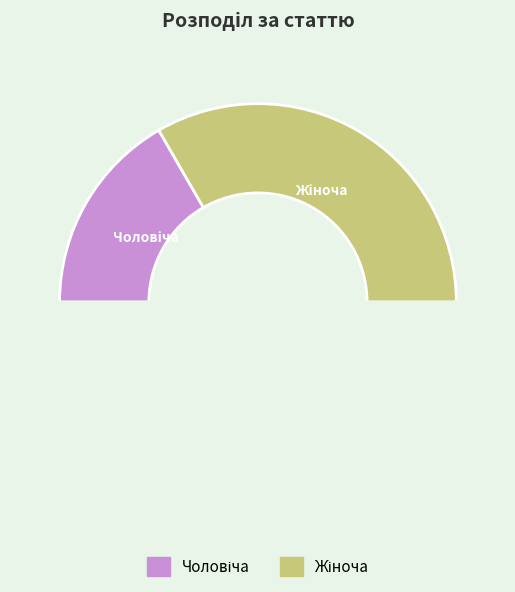

How many slices are in this pie chart?

3